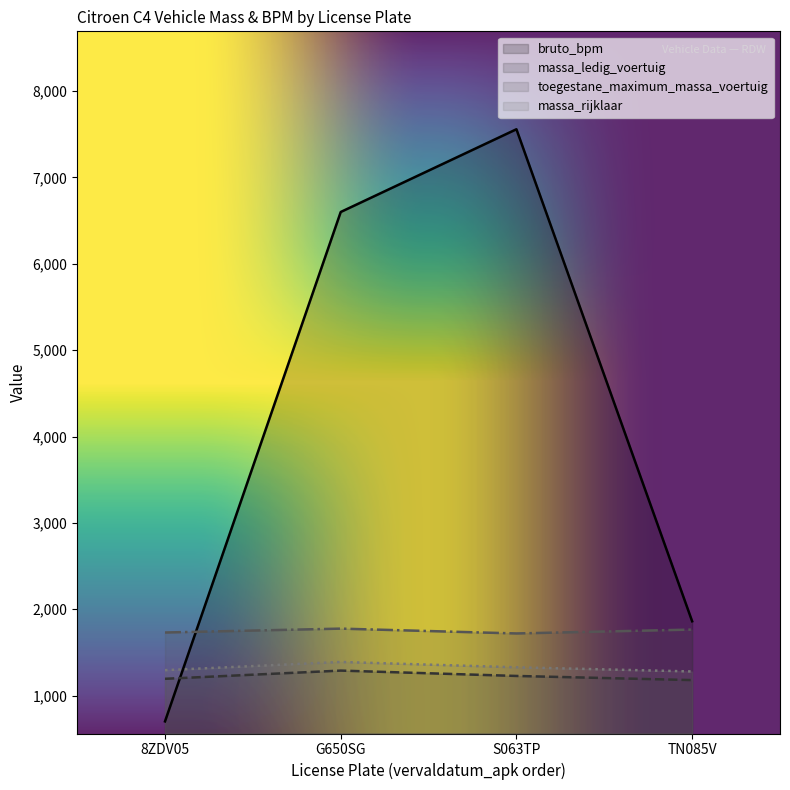

True or false: massa_ledig_voertuig has more than 2 interior local peaks.

False